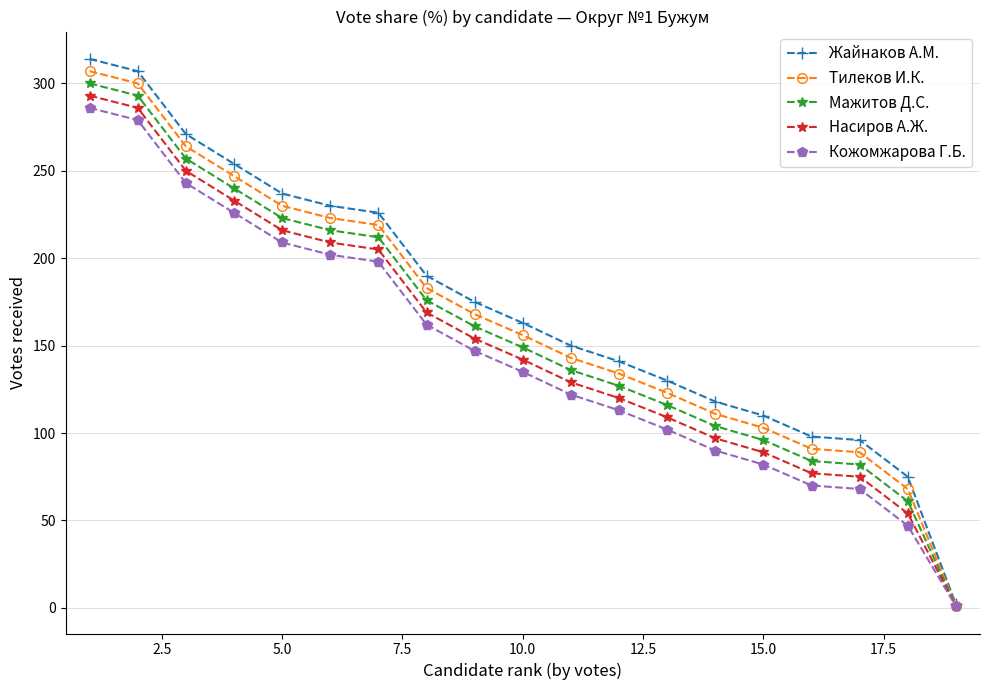

What is the greatest value displayed?

314